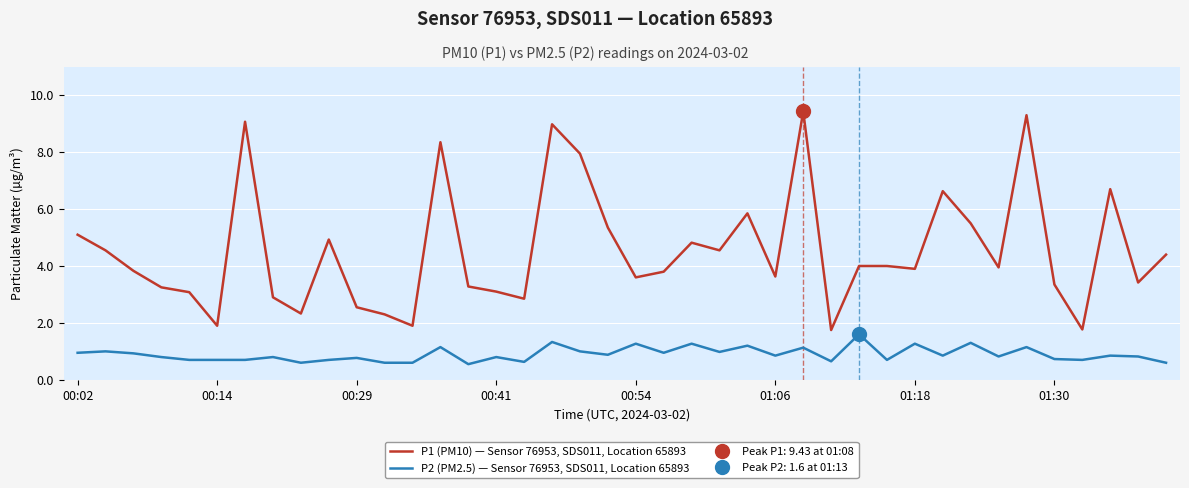

What is the difference between the maximum and minimum values in the P1 (PM10) — Sensor 76953, SDS011, Location 65893 series?

7.7